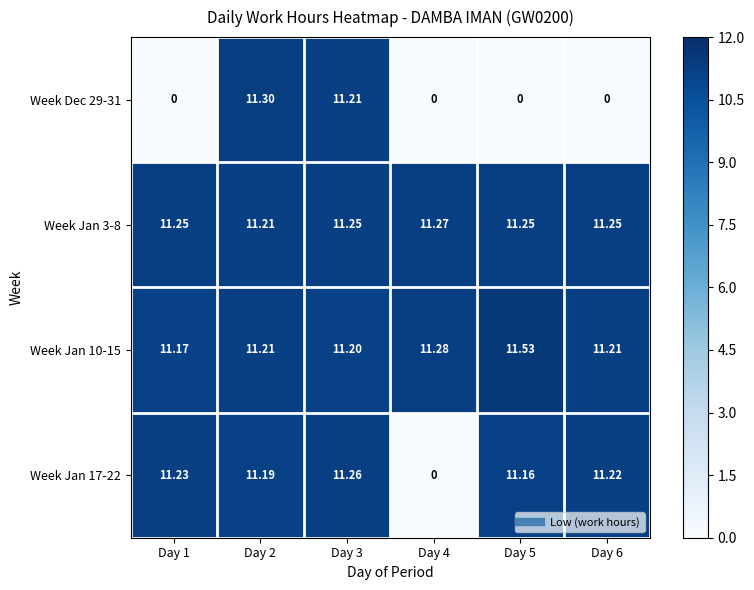

Which label corresponds to the largest value in the chart?

Day 5